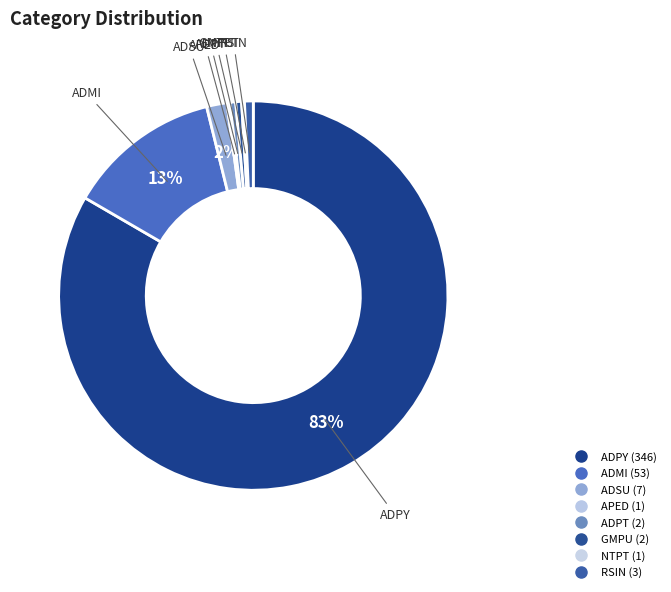

Rank the categories by value from highest to lowest.

ADPY, ADMI, ADSU, RSIN, ADPT, GMPU, APED, NTPT